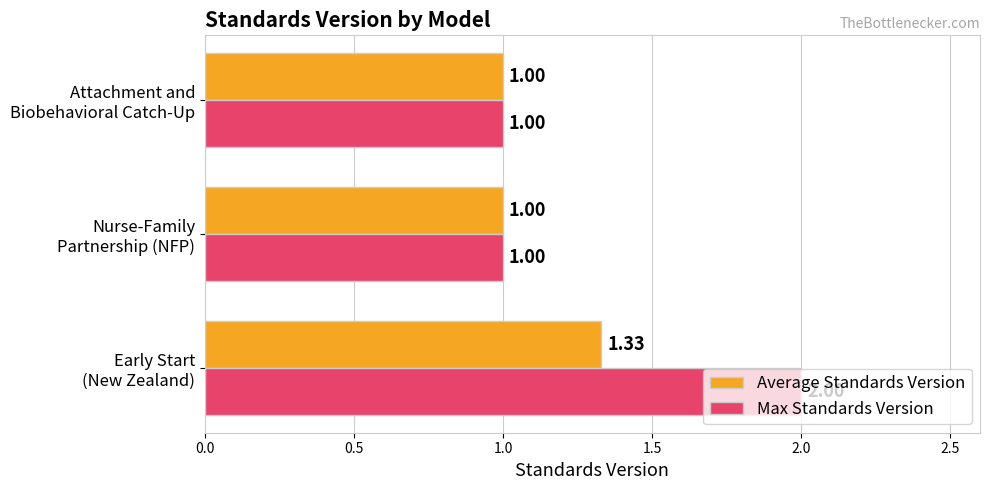

Which series has the largest range (max minus min)?

Max Standards Version